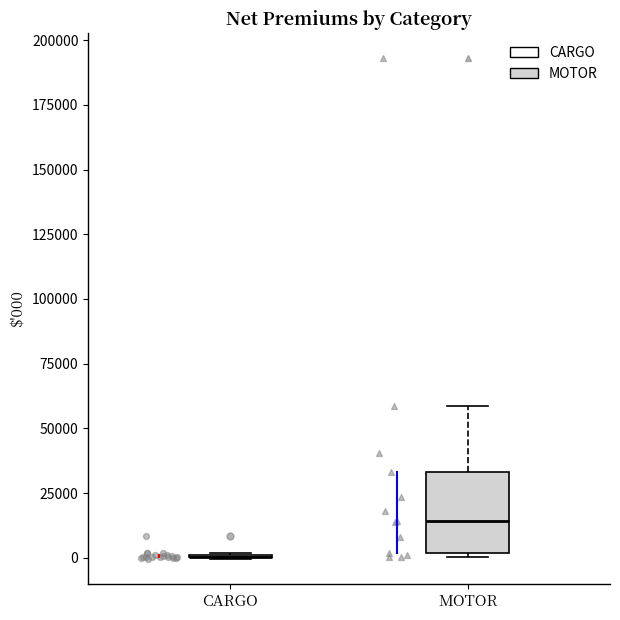

Comparing the boxes themselves (not the whiskers), which one is the tallest?

MOTOR